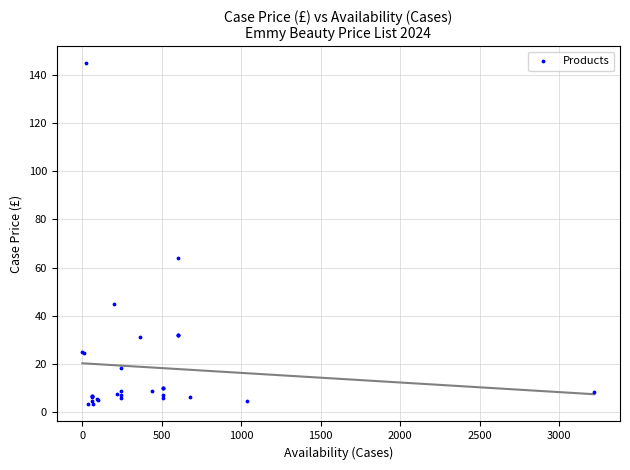

What Y value in the scatter plot is closest to 74?

64.2